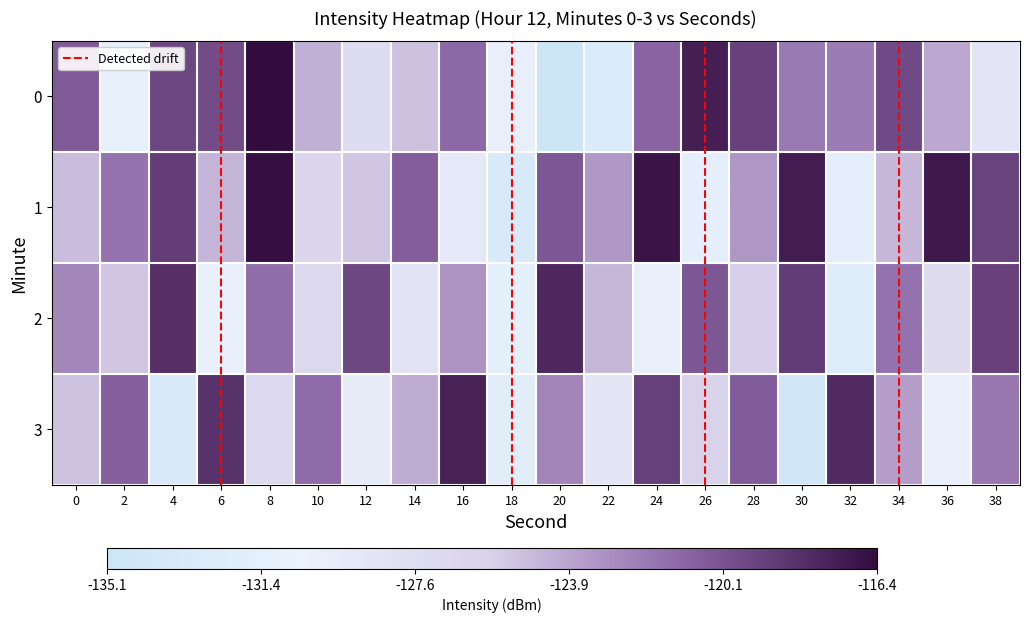

At which label does 2 reach its minimum?

32